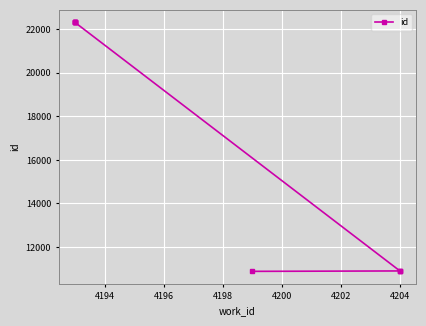

What is the greatest value displayed?

22321